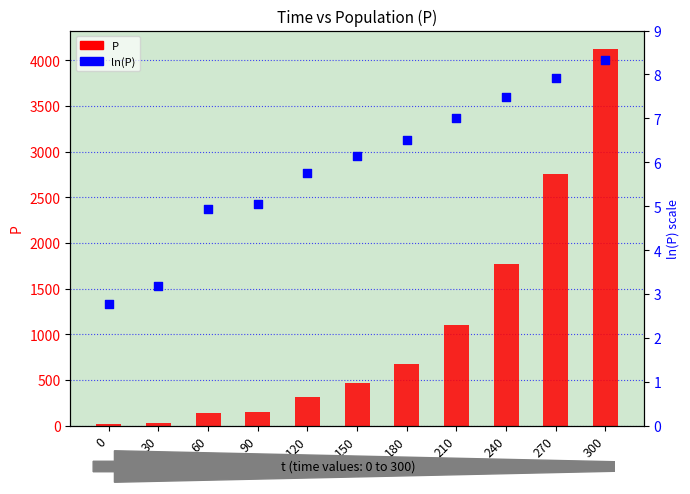

At how many categories does at least one series exceed 2670?

2